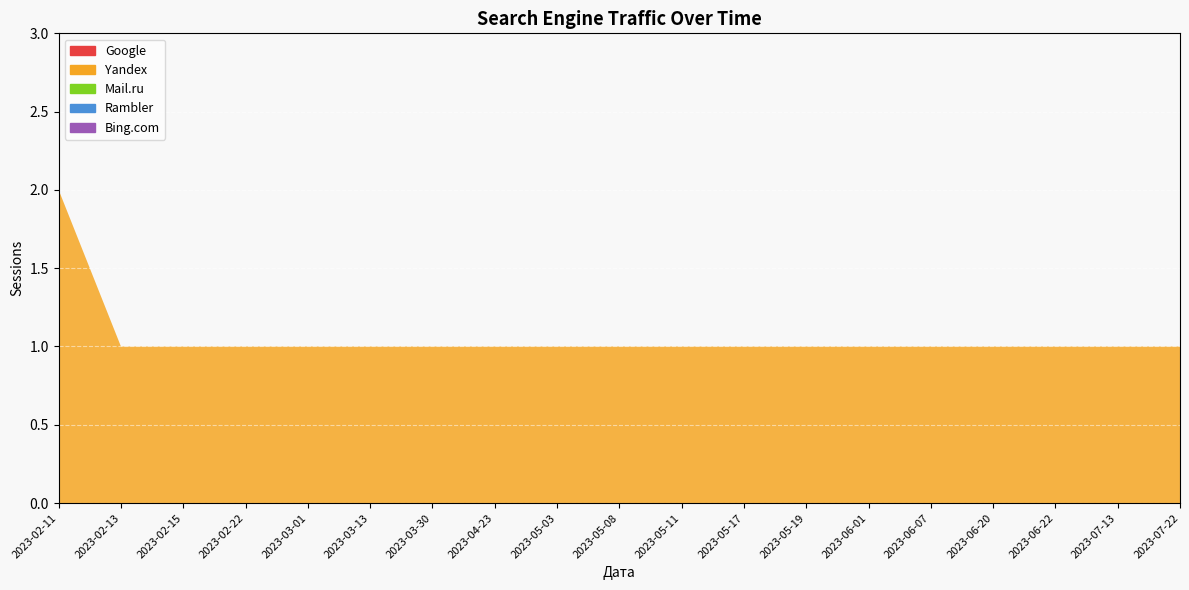

Reading left to right, what are all the values shown in this chart?

Google: 0	0	0	0	0	0	0	0	0	0	0	0	0	0	0	0	0	0	0
Yandex: 2	1	1	1	1	1	1	1	1	1	1	1	1	1	1	1	1	1	1
Mail.ru: 0	0	0	0	0	0	0	0	0	0	0	0	0	0	0	0	0	0	0
Rambler: 0	0	0	0	0	0	0	0	0	0	0	0	0	0	0	0	0	0	0
Bing.com: 0	0	0	0	0	0	0	0	0	0	0	0	0	0	0	0	0	0	0